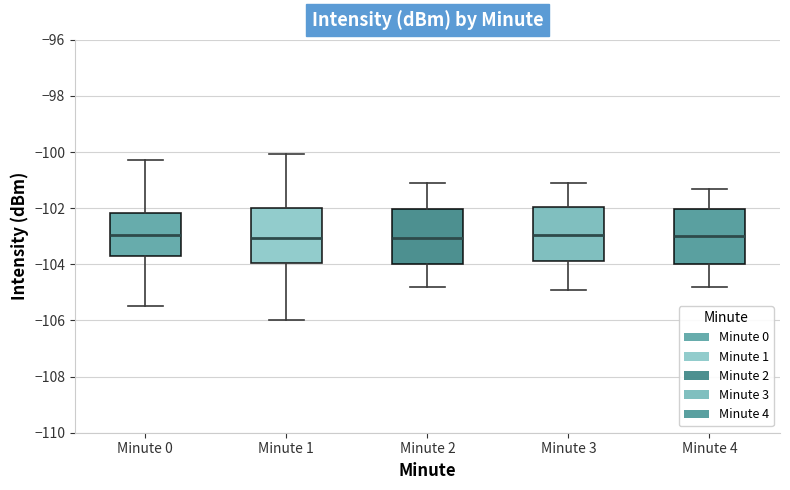

Reading left to right, read every box against the y-axis: the position of its median line, the range the box covers, and the ends of its whiskers. The values are not printed on the chart, so give them approximately, as read against the axis.

Minute 0: median -103.0, box -103.8 to -102.2, whiskers -105.4 to -100.2
Minute 1: median -103.0, box -104.0 to -102.0, whiskers -106.0 to -100.0
Minute 2: median -103.0, box -104.0 to -102.0, whiskers -104.8 to -101.0
Minute 3: median -103.0, box -103.8 to -102.0, whiskers -104.8 to -101.0
Minute 4: median -103.0, box -104.0 to -102.0, whiskers -104.8 to -101.2